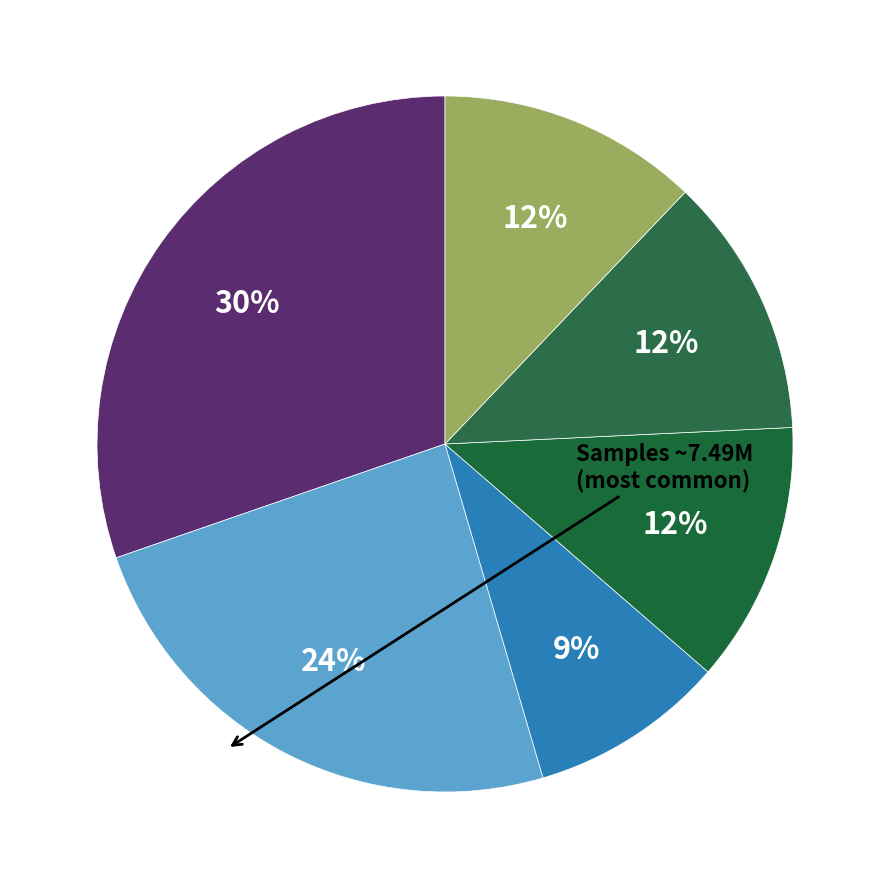

Count the number of slices in the pie.

6